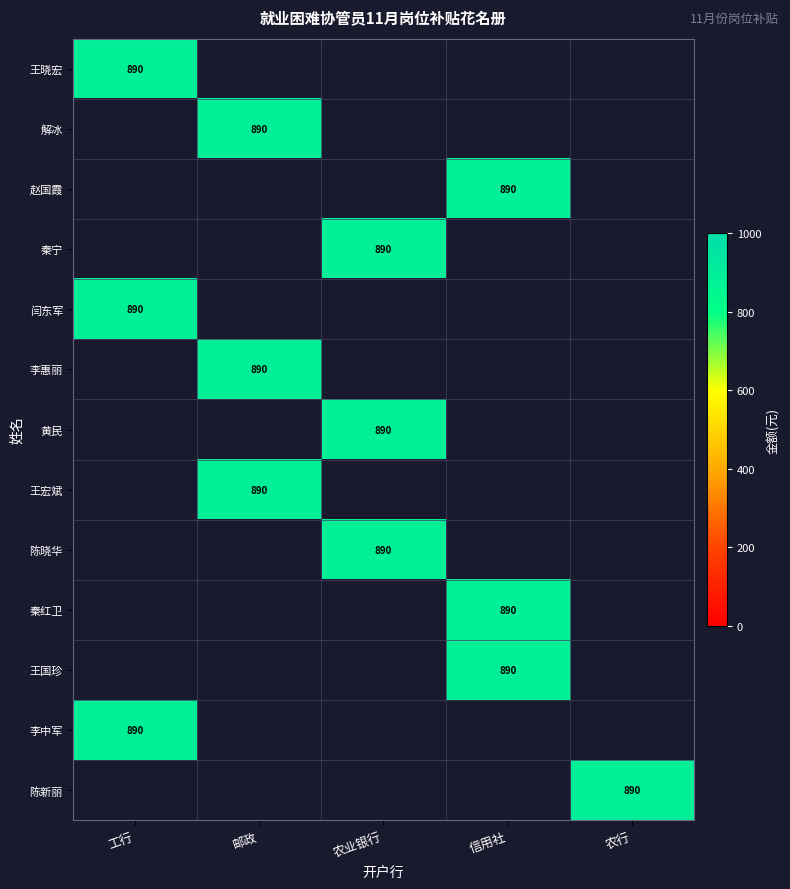

The value of 陈晓华 at 农业银行 is 890. True or false?

True